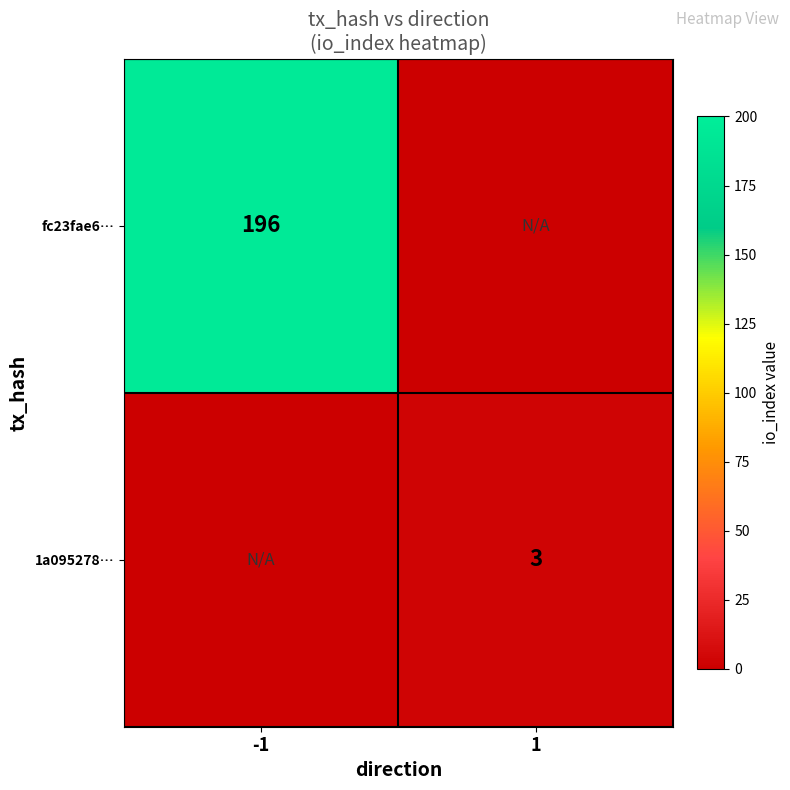

Is it true that 1a095278… equals 4 at 1?

False